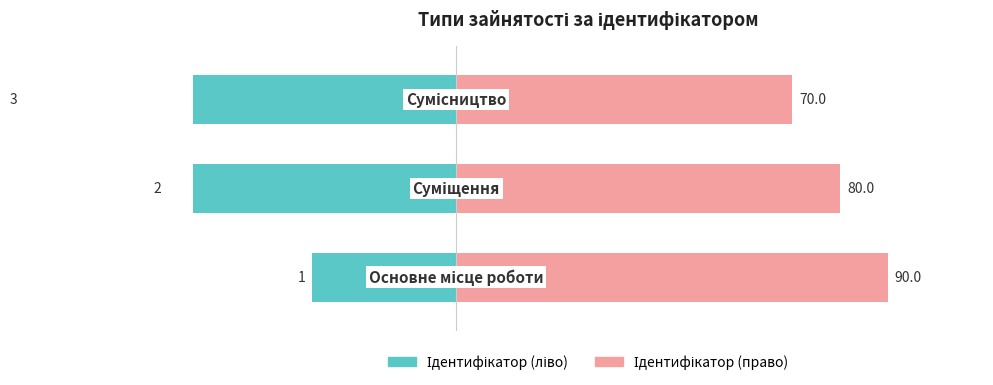

What is the value of the Ідентифікатор (ліво) bar at the 3rd from the left?

-90